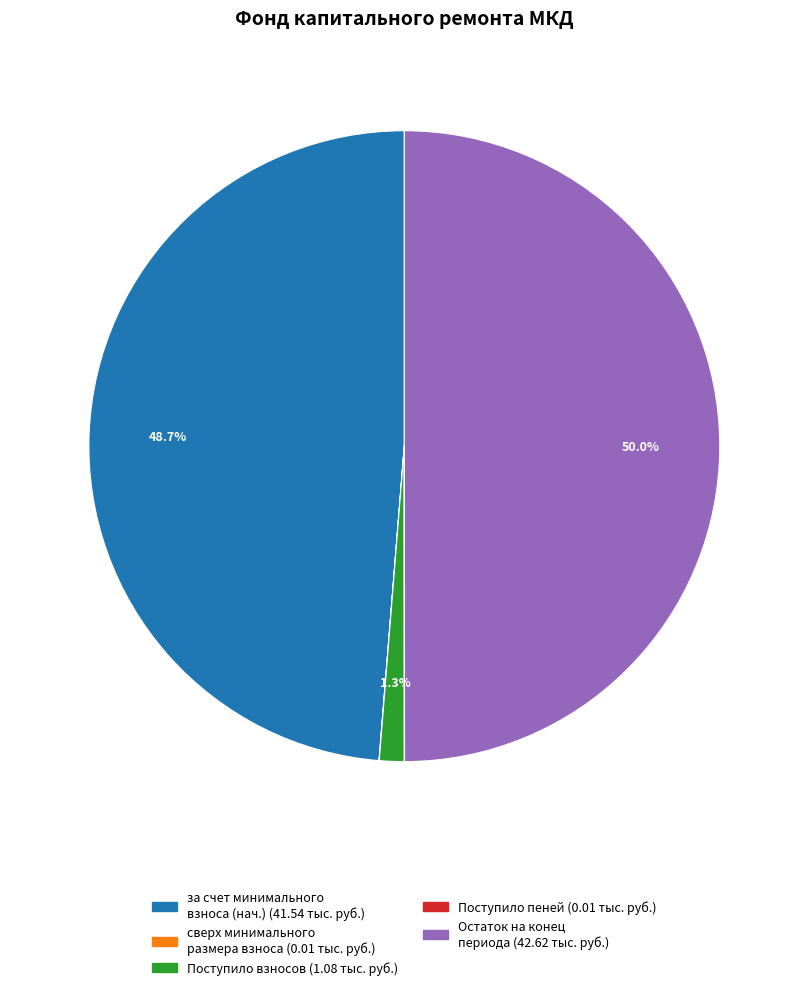

To the nearest percent, what percentage of the pie is за счет минимального взноса?

49%